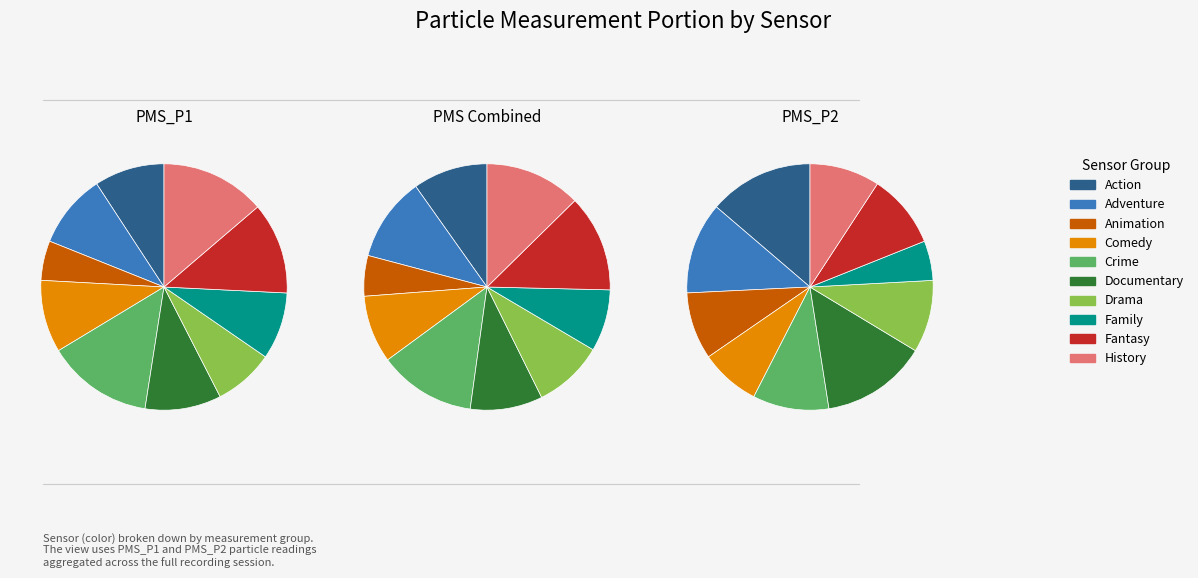

Which series has the widest spread of values?

PMS_P1